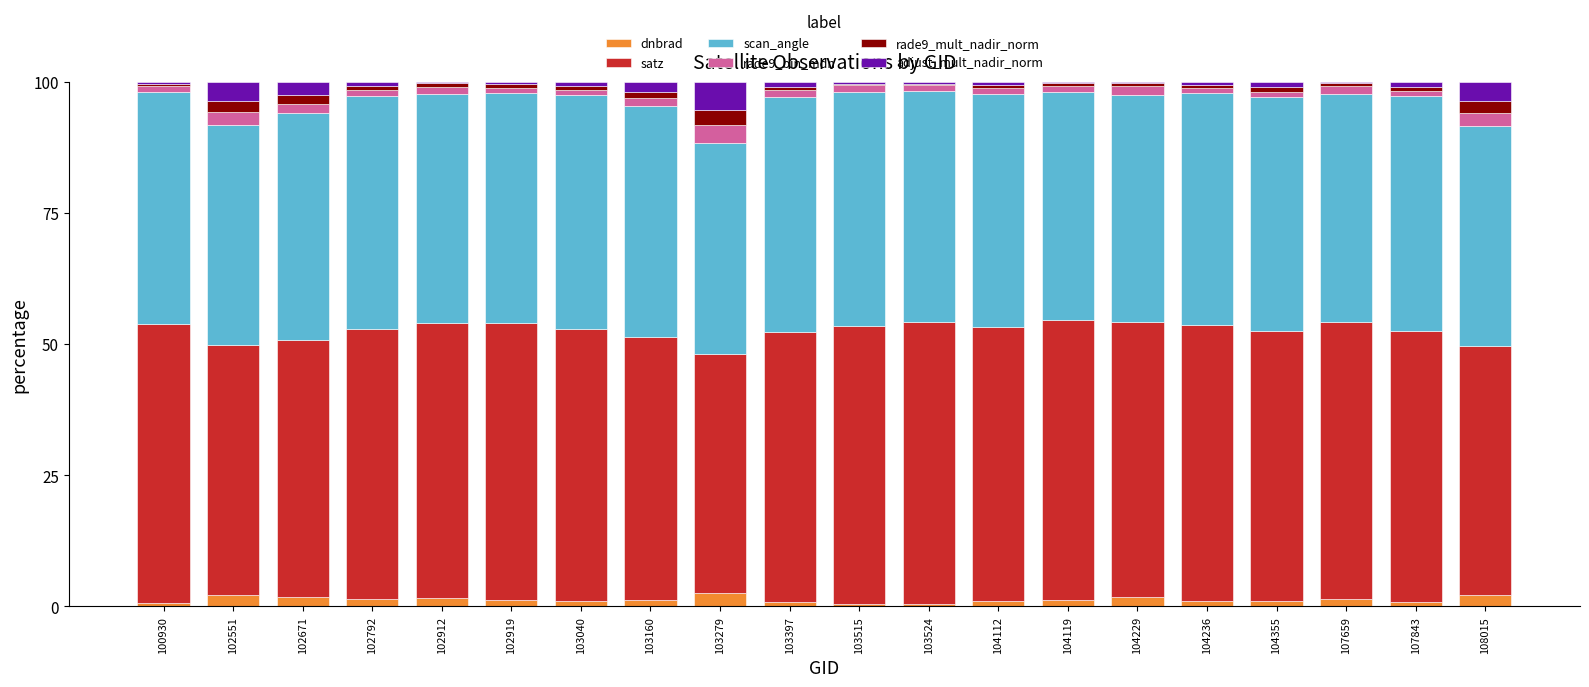

What is the total value across all series at 102551?

100.0